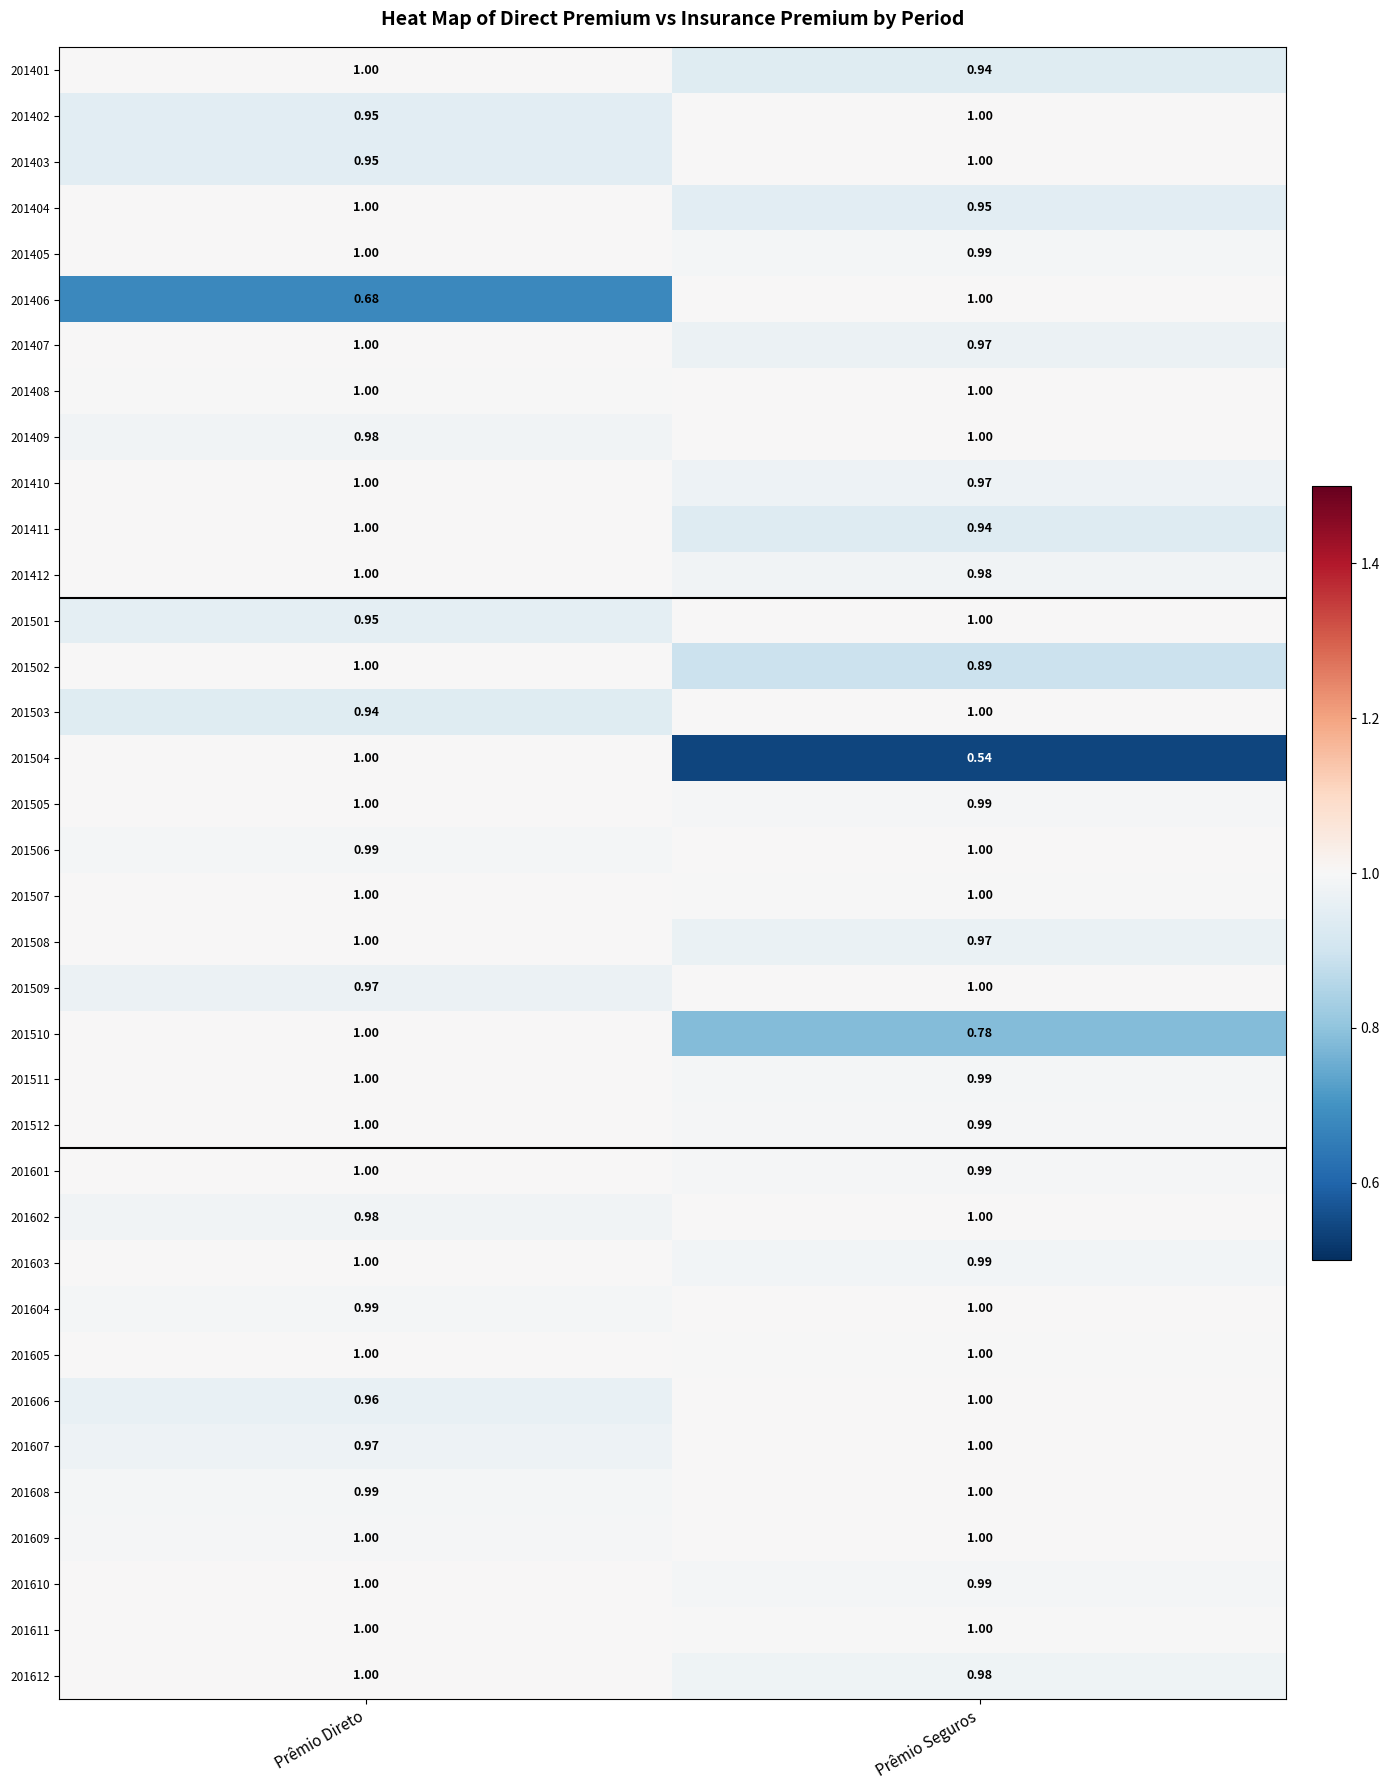

Which category has the lowest value across all series?

Prêmio Seguros